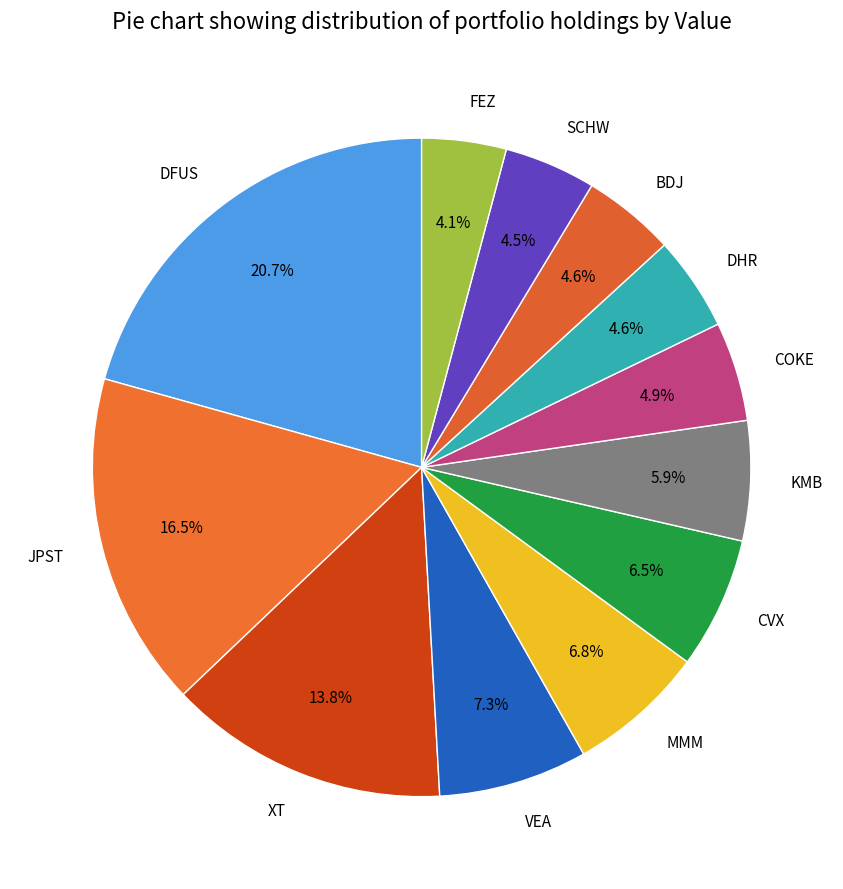

Count the number of slices in the pie.

12